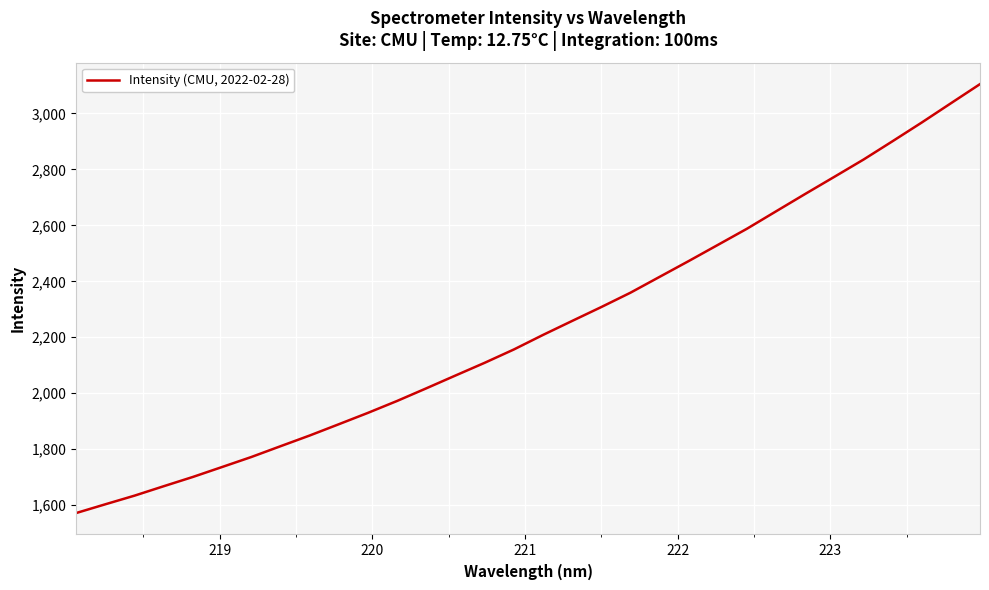

What is the difference between the maximum and minimum values?

1532.4